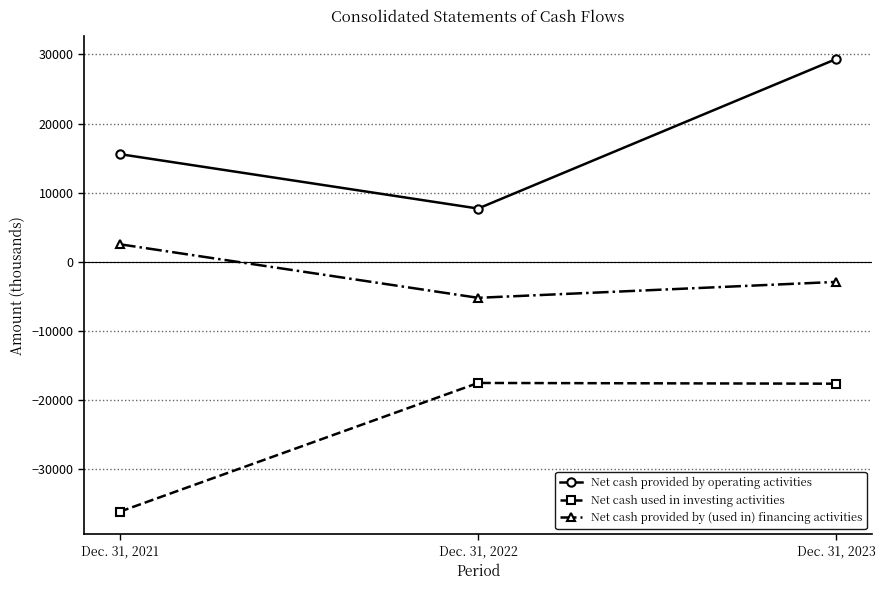

Which series changed the most between Dec. 31, 2021 and Dec. 31, 2023?

Net cash used in investing activities